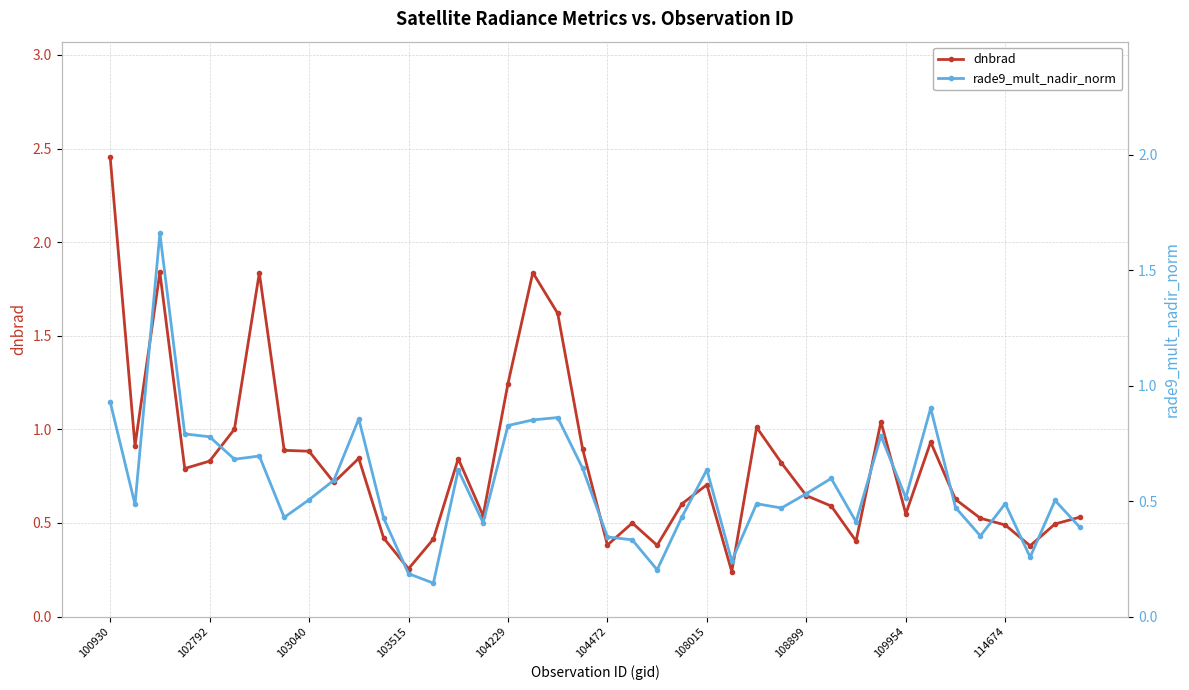

Which label corresponds to the largest value in the chart?

100930